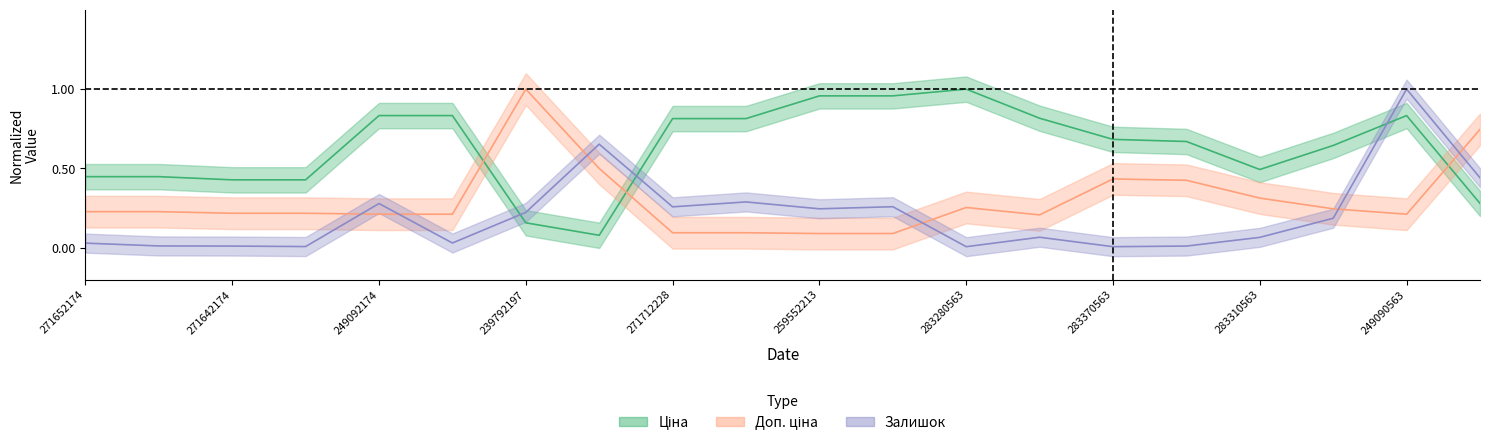

Reading left to right, list all the values displayed in this chart.

Ціна: 0.4	0.4	0.4	0.4	0.8	0.8	0.2	0.1	0.8	0.8	1.0	1.0	1.0	0.8	0.7	0.7	0.5	0.6	0.8	0.3
Доп. ціна: 0.2	0.2	0.2	0.2	0.2	0.2	1.0	0.5	0.1	0.1	0.1	0.1	0.3	0.2	0.4	0.4	0.3	0.2	0.2	0.7
Залишок: 0.0	0.0	0.0	0.0	0.3	0.0	0.2	0.7	0.3	0.3	0.2	0.3	0.0	0.1	0.0	0.0	0.1	0.2	1.0	0.4